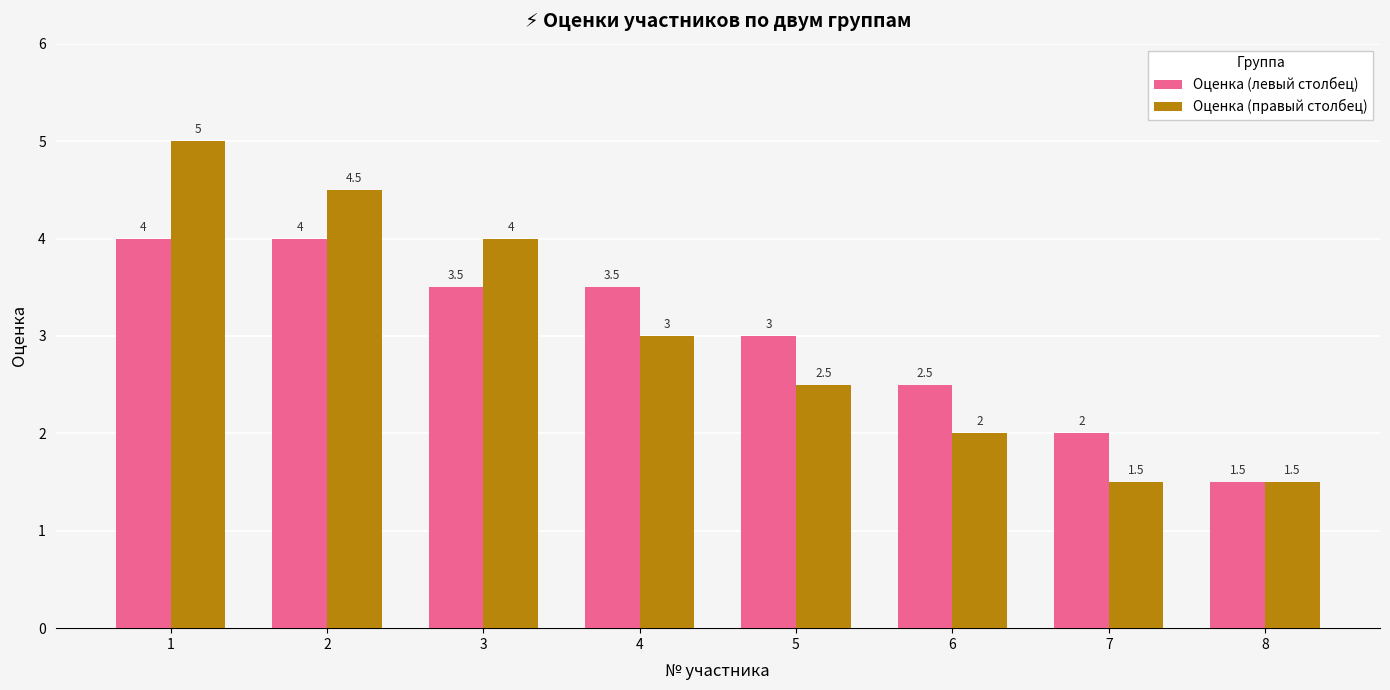

How many bars are there in total?

16